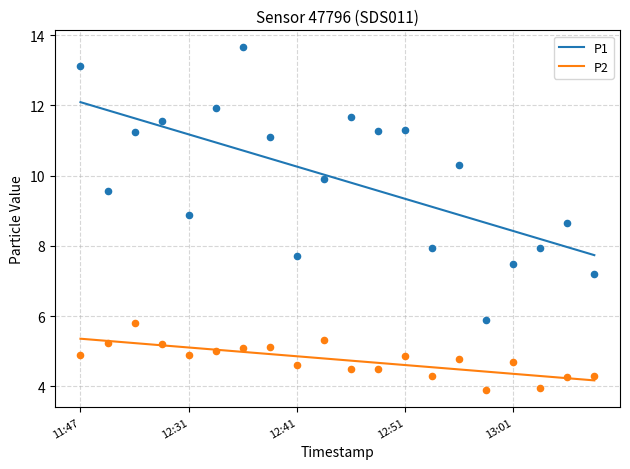

Is the value of P1 at 13:06 greater than the value of P2 at 12:44?

Yes